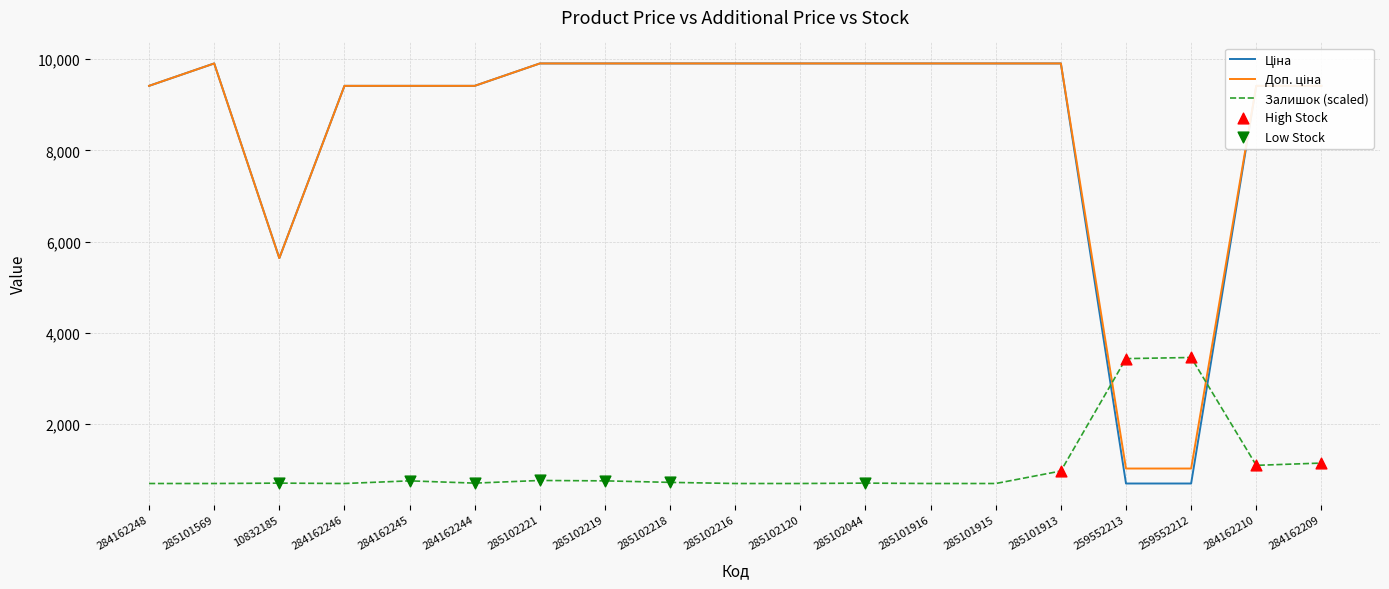

What is the total value across all series at 285102216?

20506.1